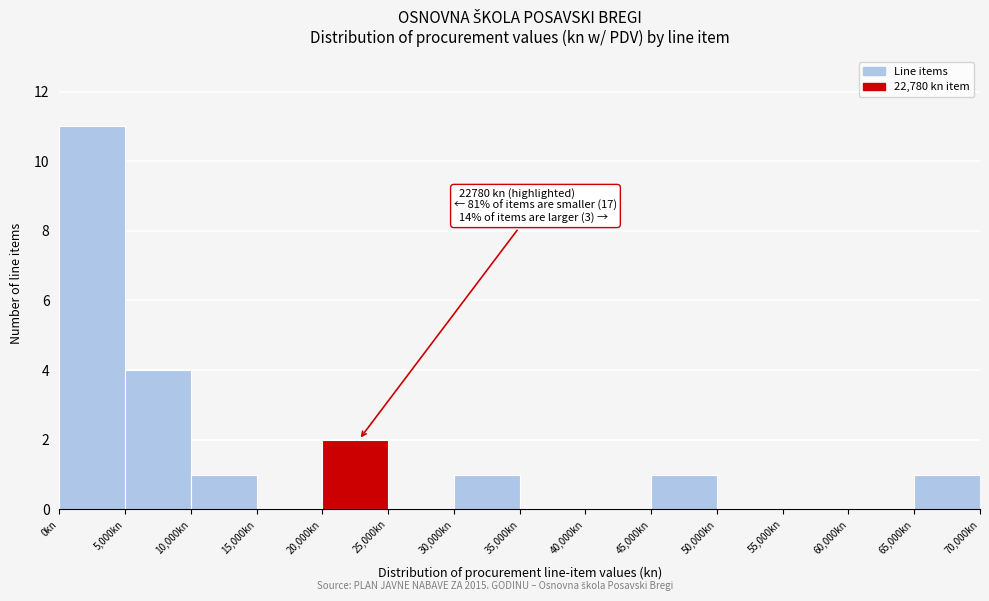

Which range on the x-axis has the tallest bar?

0 to 5000